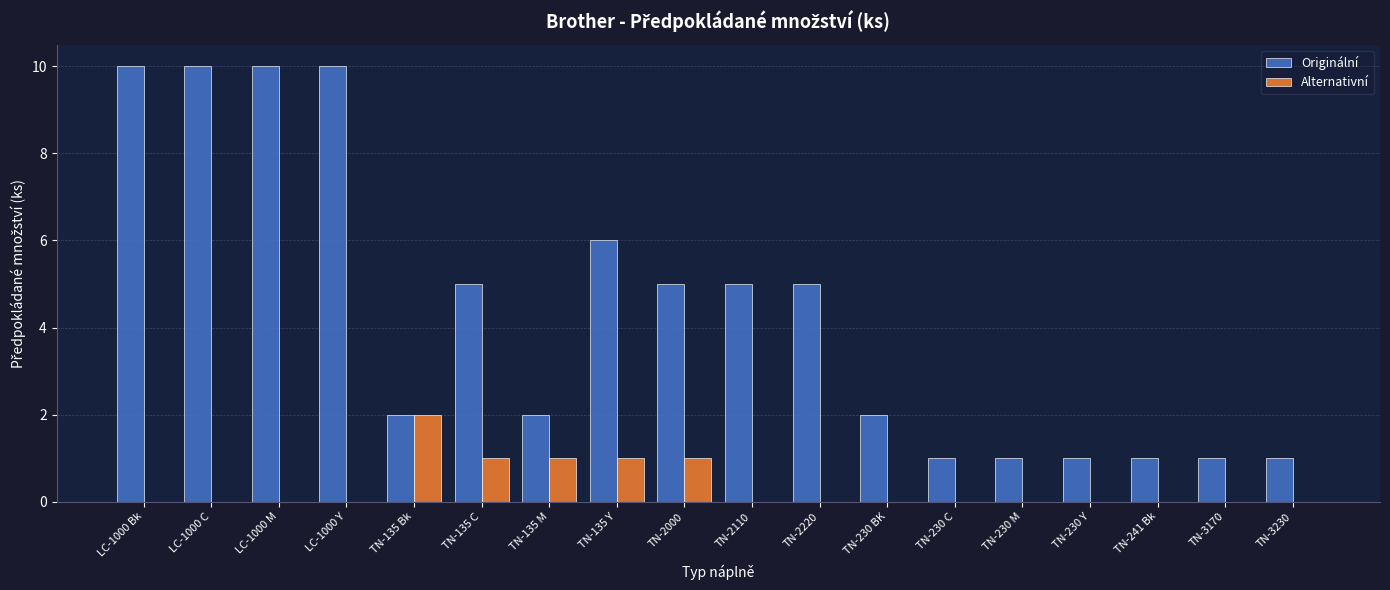

Between TN-2220 and TN-230 Y, which series saw the biggest shift?

Originální